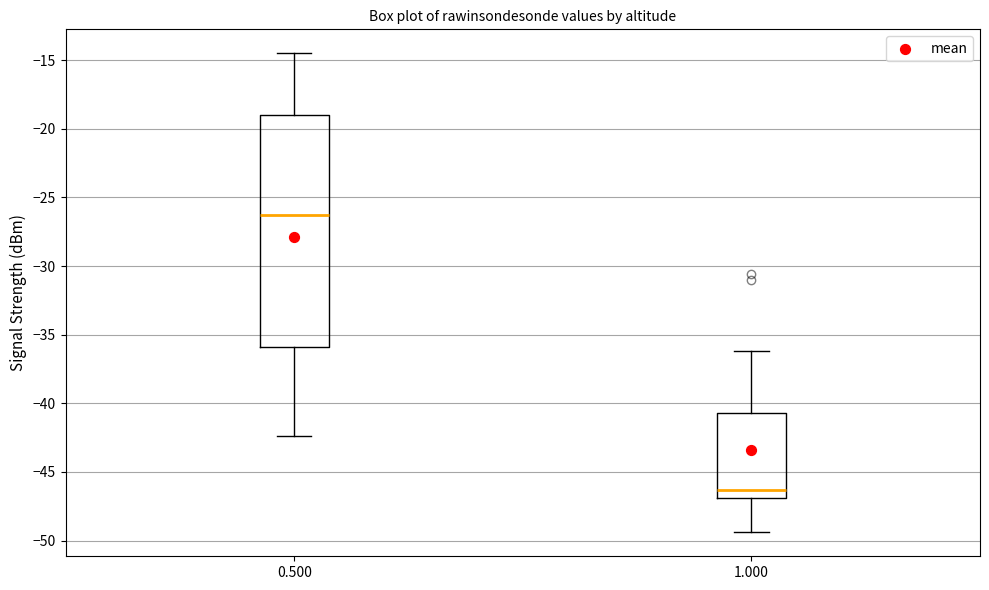

Reading left to right, transcribe this box plot: for each box, give where its median line is, the range the box spans, and where its two whiskers end, as read against the y-axis. The values are not printed on the chart, so give them approximately, as read against the axis.

0.500: median -26.0, box -36.0 to -19.0, whiskers -42.5 to -14.5
1.000: median -46.5, box -47.0 to -40.5, whiskers -49.5 to -36.0